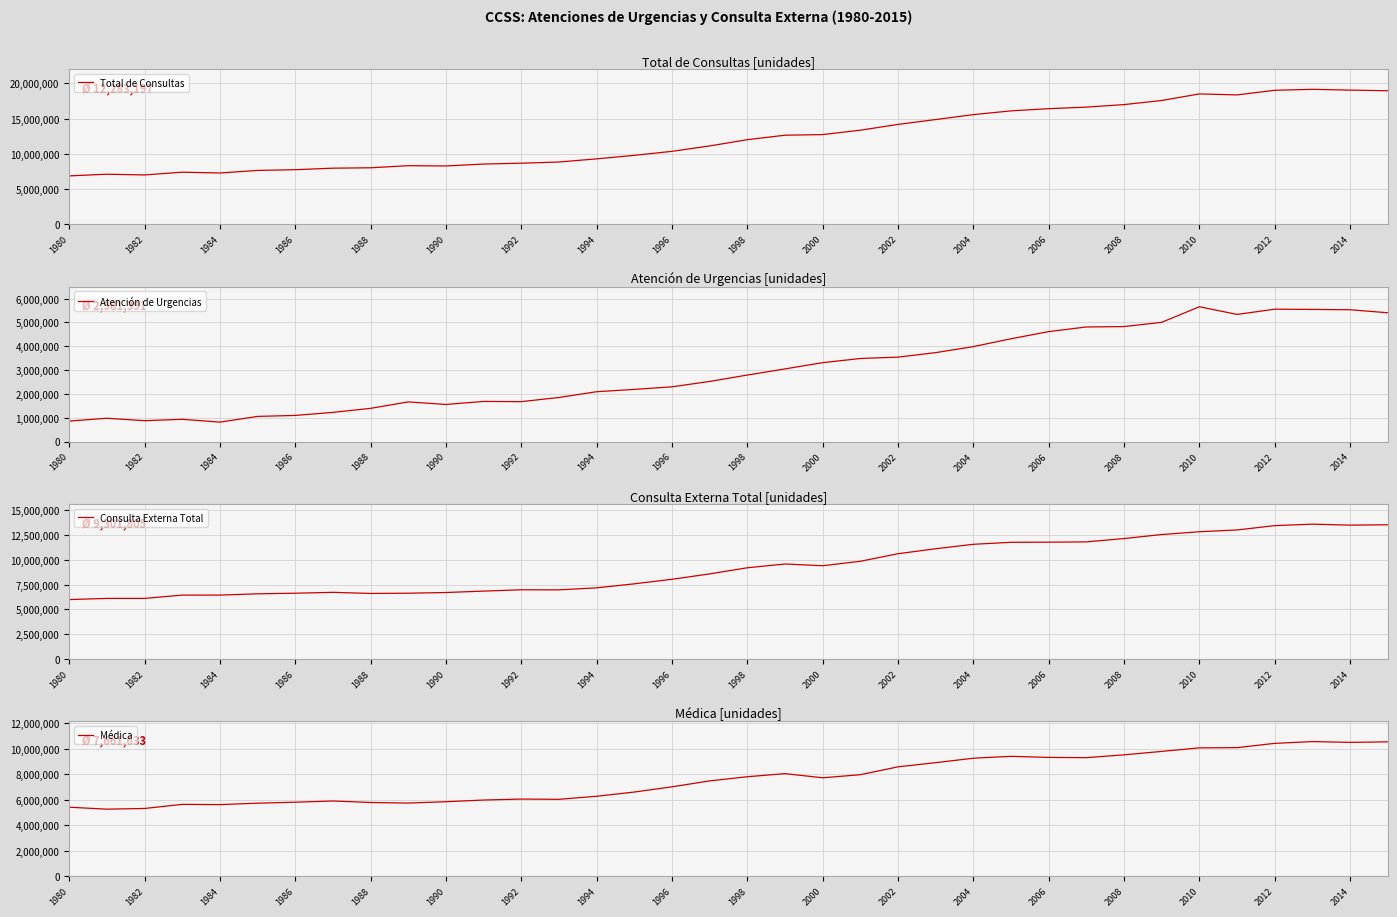

True or false: Médica and Total de Consultas intersect in this chart.

False